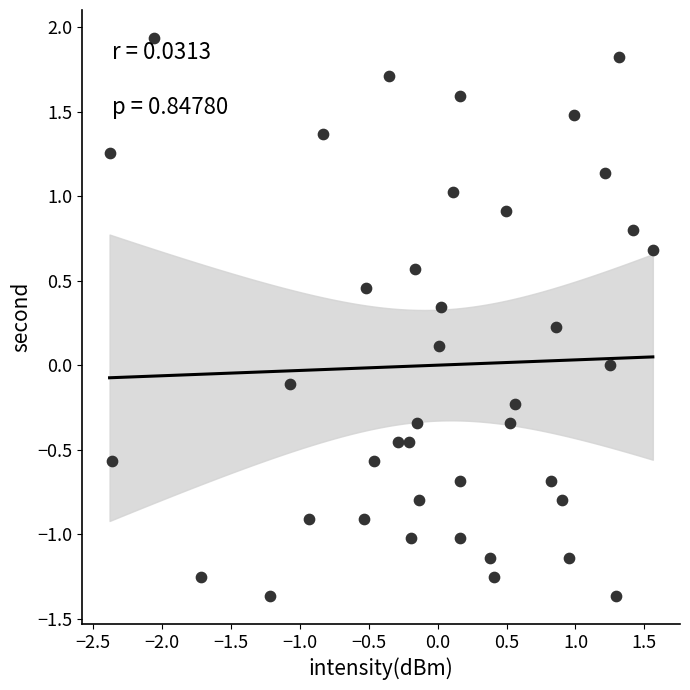

What is the range of X values (max minus min)?

3.9